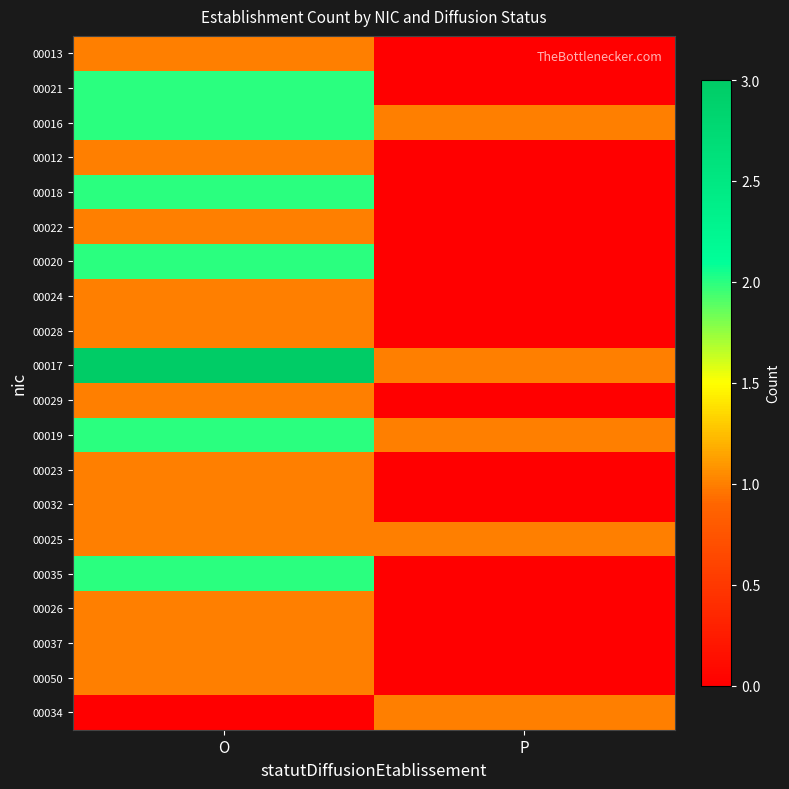

What is the difference between the highest and lowest values at P?

1